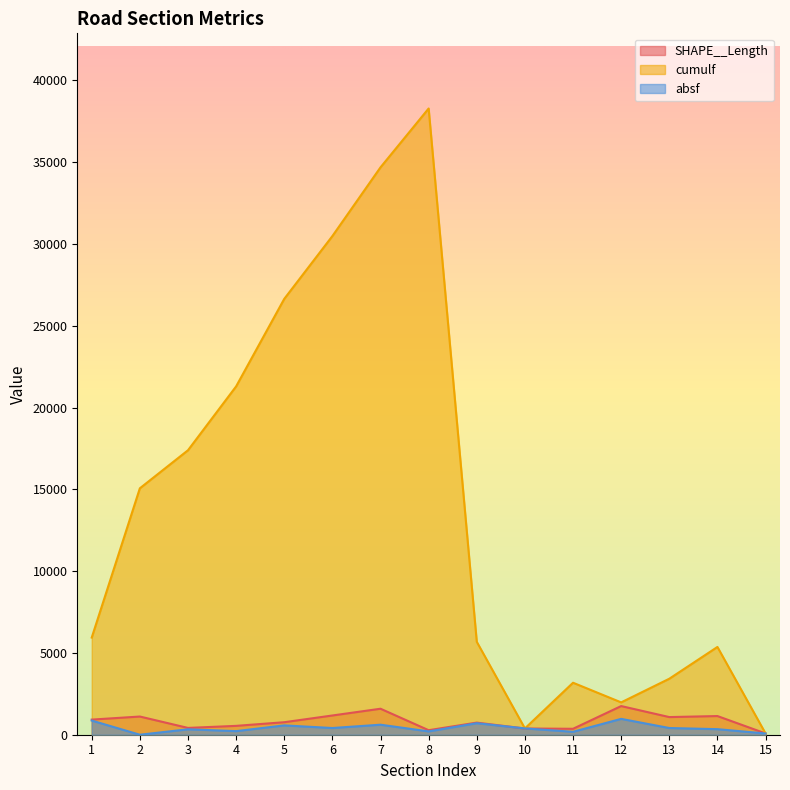

Between 7 and 10, which is larger?

7